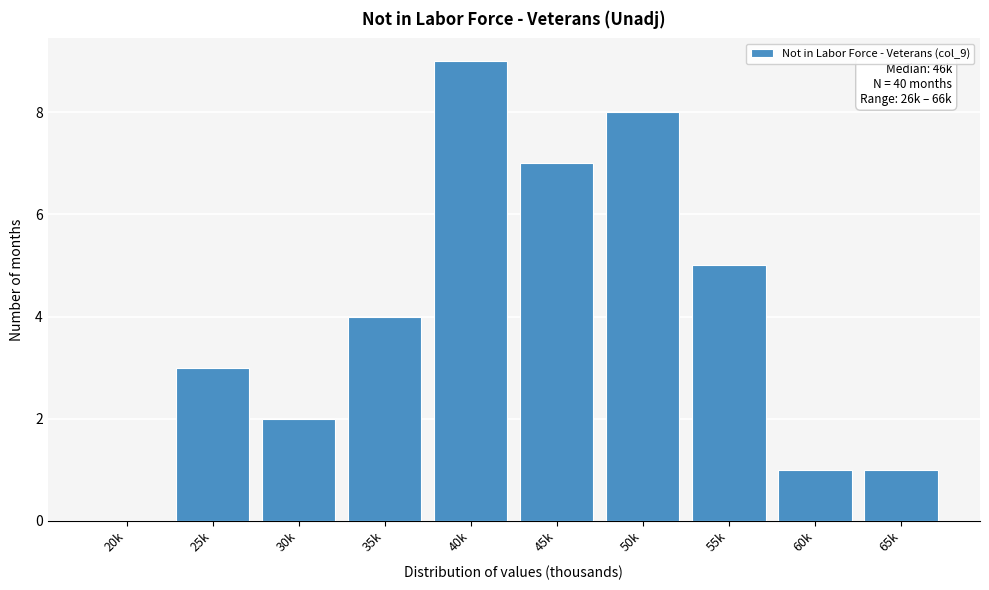

Reading right to left, extract all data points from this chart.

65k=1	60k=1	55k=5	50k=8	45k=7	40k=9	35k=4	30k=2	25k=3	20k=0